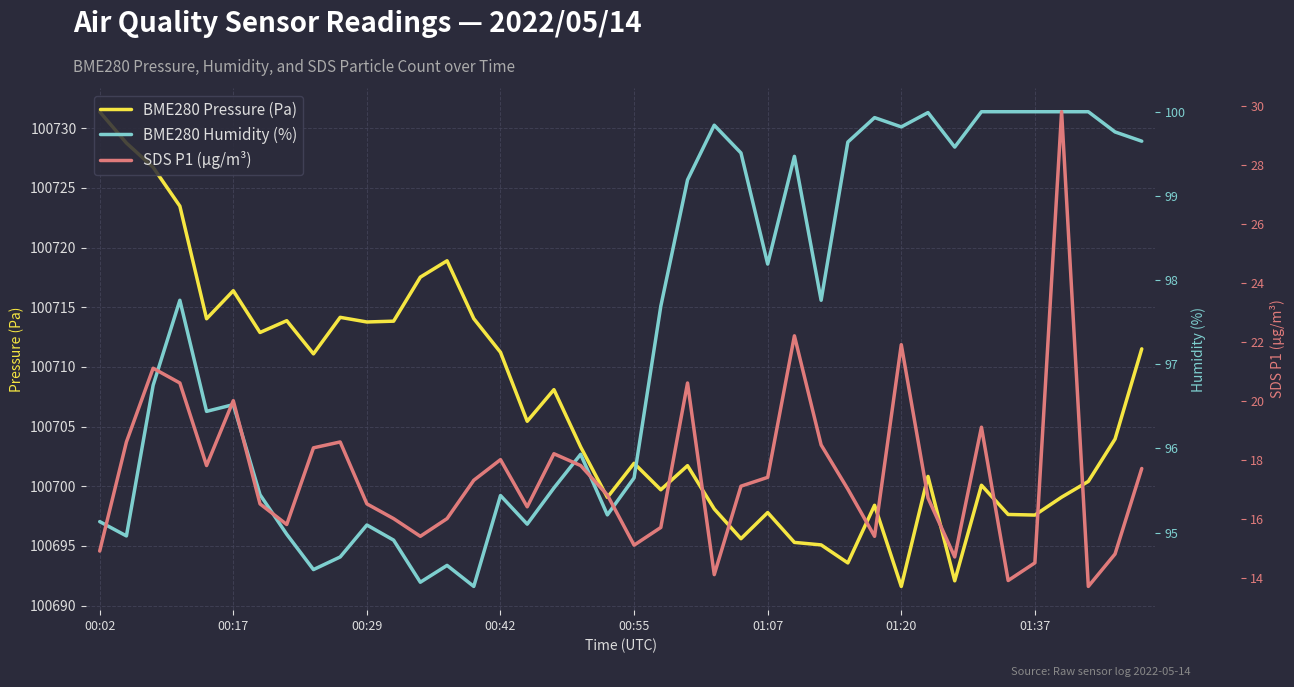

Which series has the largest range (max minus min)?

BME280 Pressure (Pa)